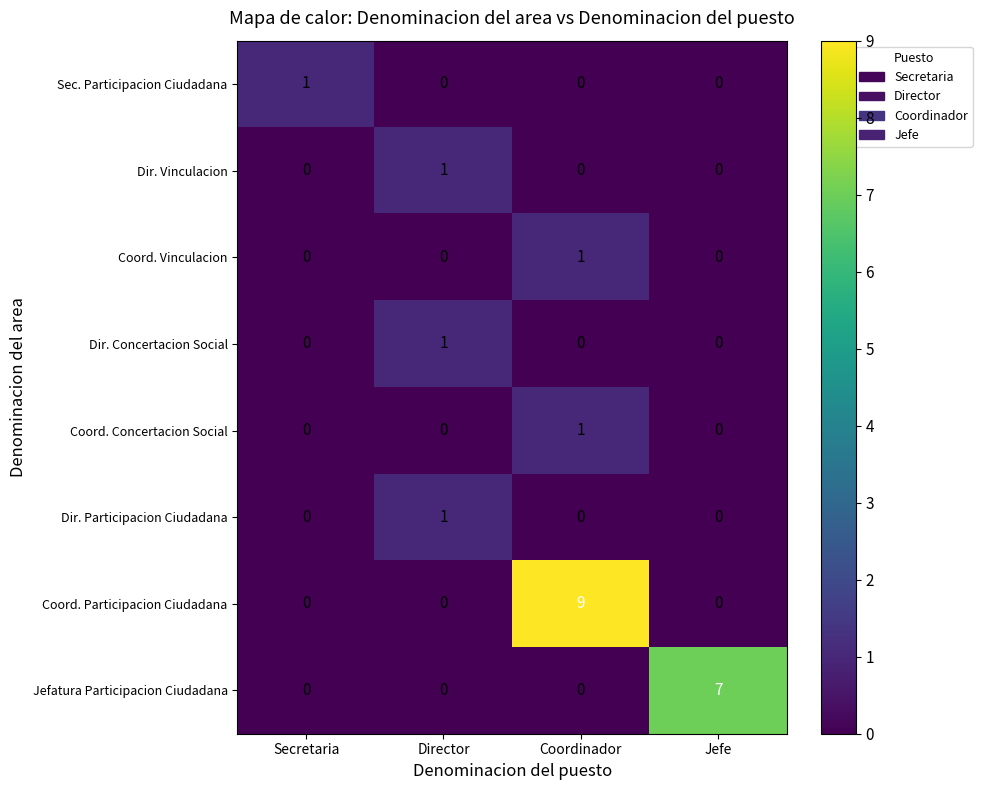

What is the spread (max minus min) of values at Coordinador?

9